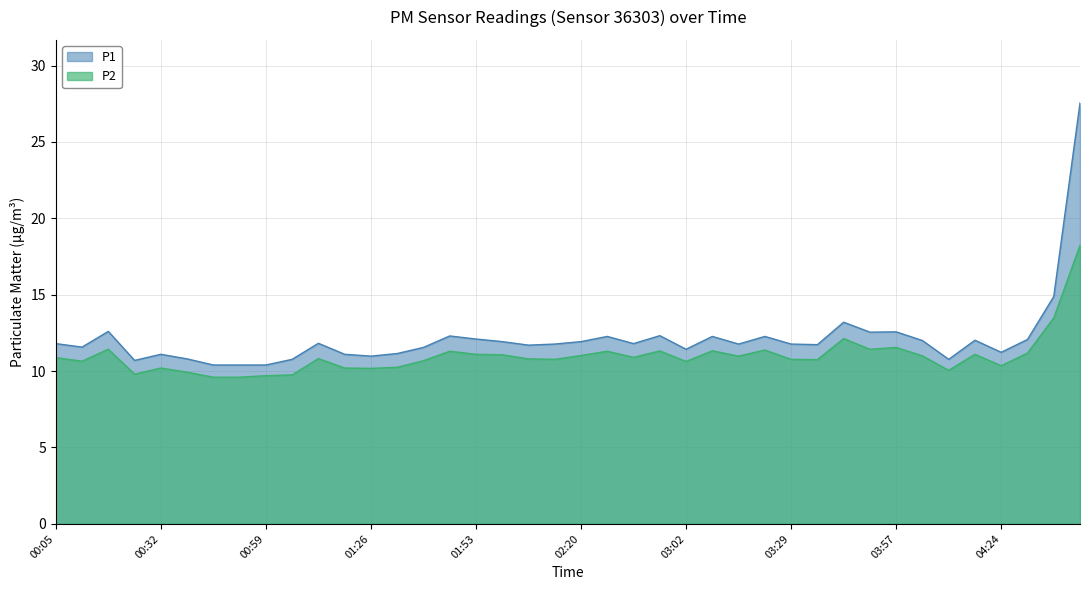

The P1 series shows 12.1 at 01:53. True or false?

True